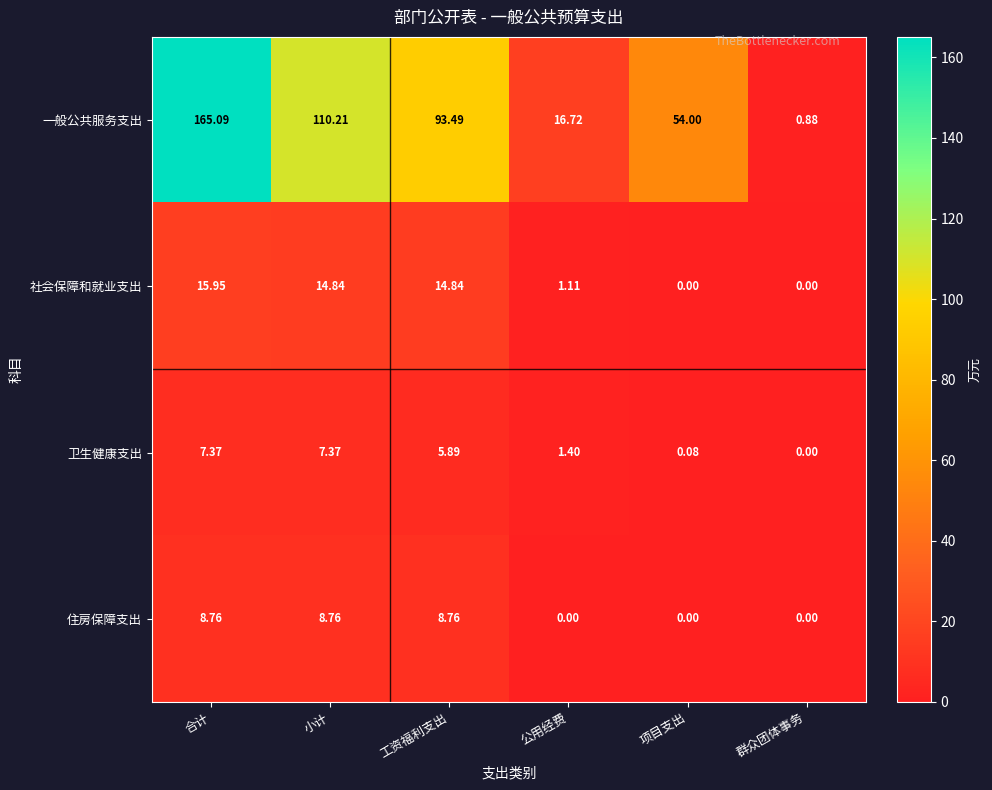

Is the value of 社会保障和就业支出 at 合计 greater than the value of 住房保障支出 at 公用经费?

Yes